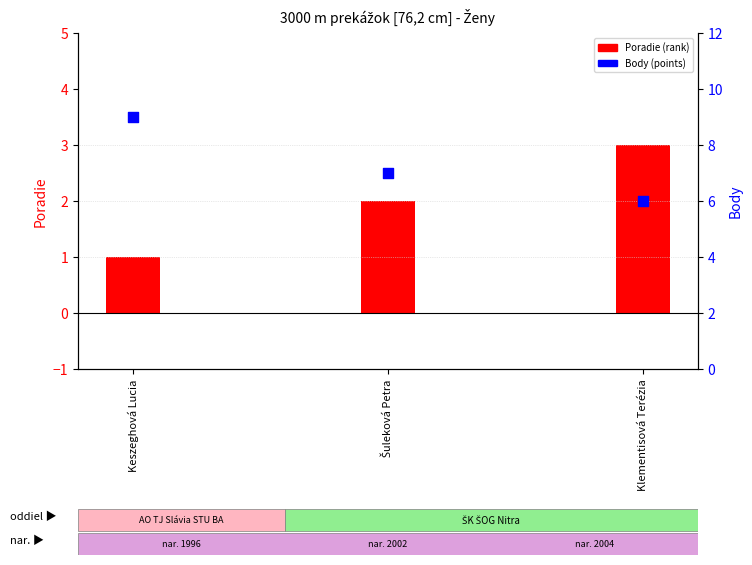

Which series reaches the minimum Y coordinate?

Poradie (rank)